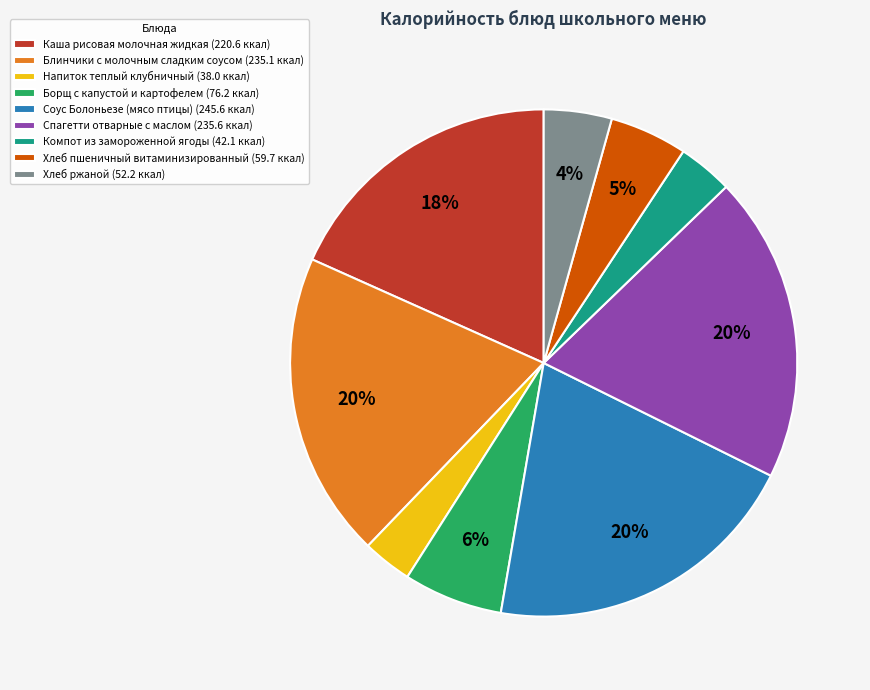

To the nearest percent, what is the difference between the Напиток теплый клубничный and Хлеб ржаной slice percentages?

1%